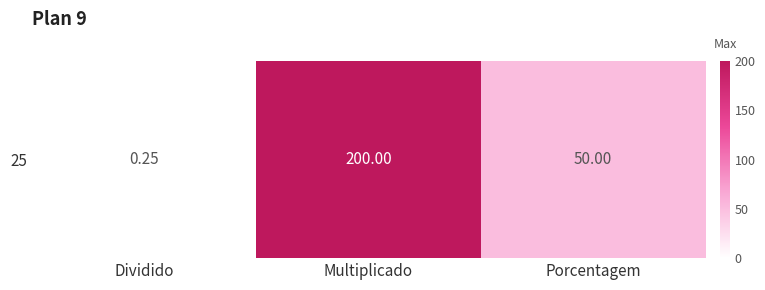

What is the change in value from Multiplicado to Porcentagem?

-150.0